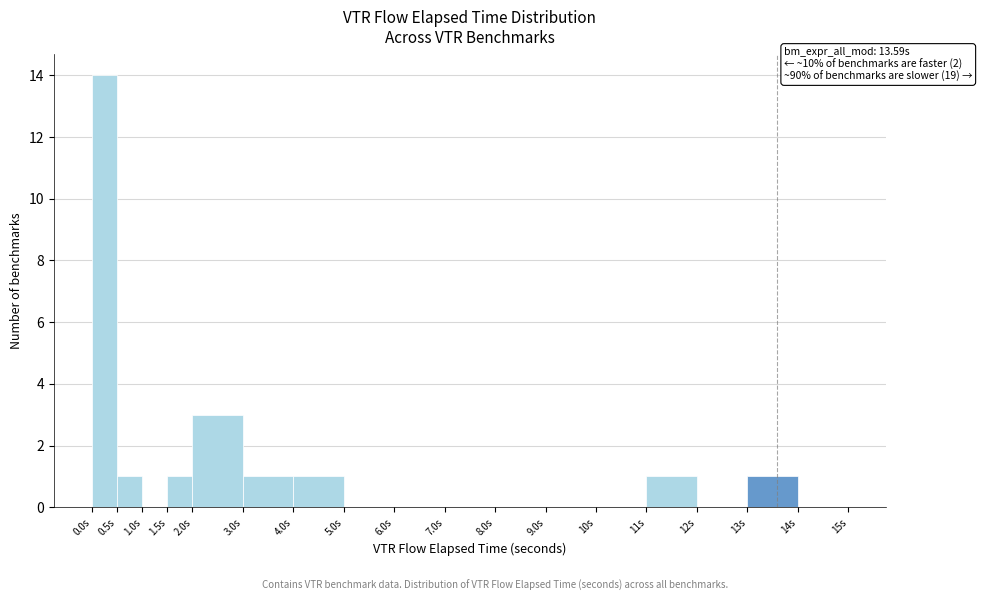

Over which range of the x-axis is the bar tallest?

0.0 to 0.5